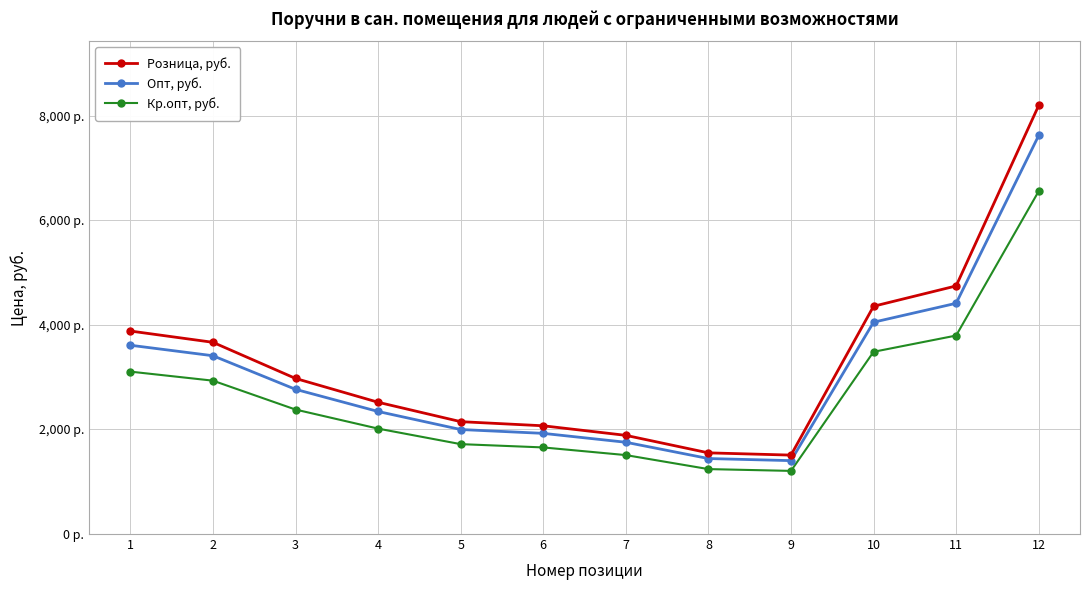

What are all the series names shown in the legend?

Розница, руб., Опт, руб., Кр.опт, руб.